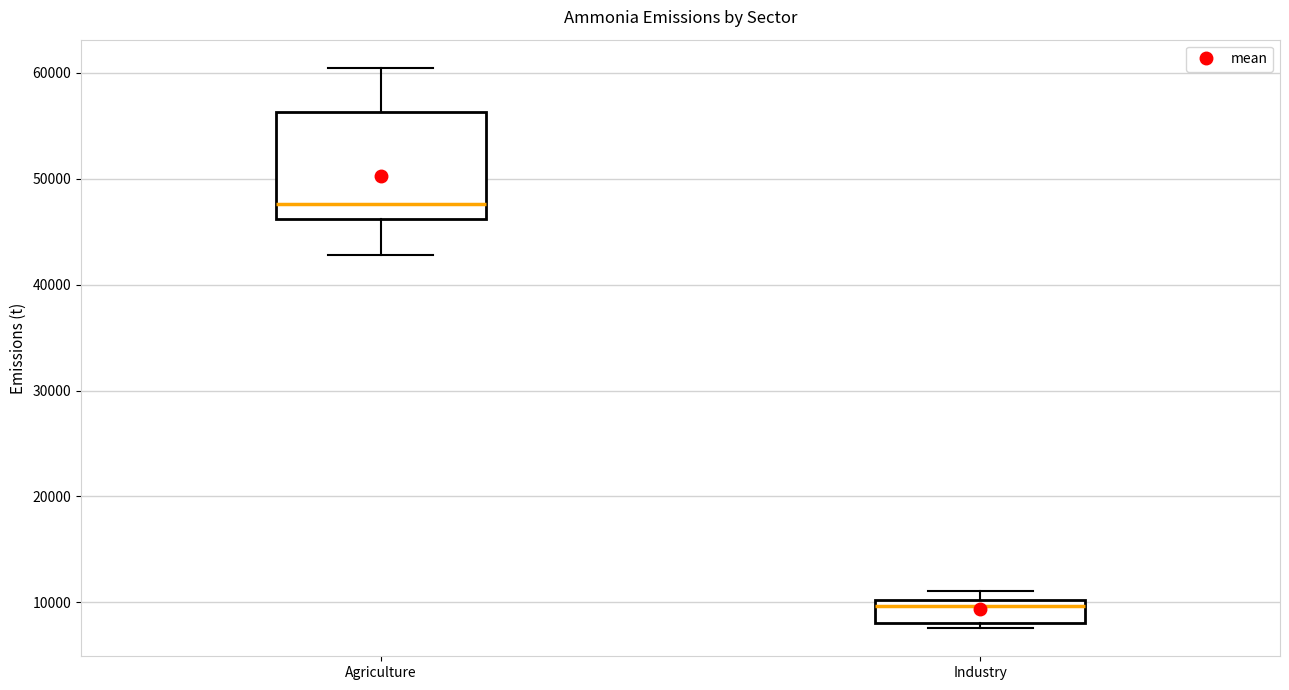

Reading left to right, read every box against the y-axis: the position of its median line, the range the box covers, and the ends of its whiskers. The values are not printed on the chart, so give them approximately, as read against the axis.

Agriculture: median 48000, box 46000 to 56000, whiskers 43000 to 60000
Industry: median 10000 (just below the box's upper edge), box 8000 to 10000, whiskers 8000 (just below the box's lower edge) to 11000